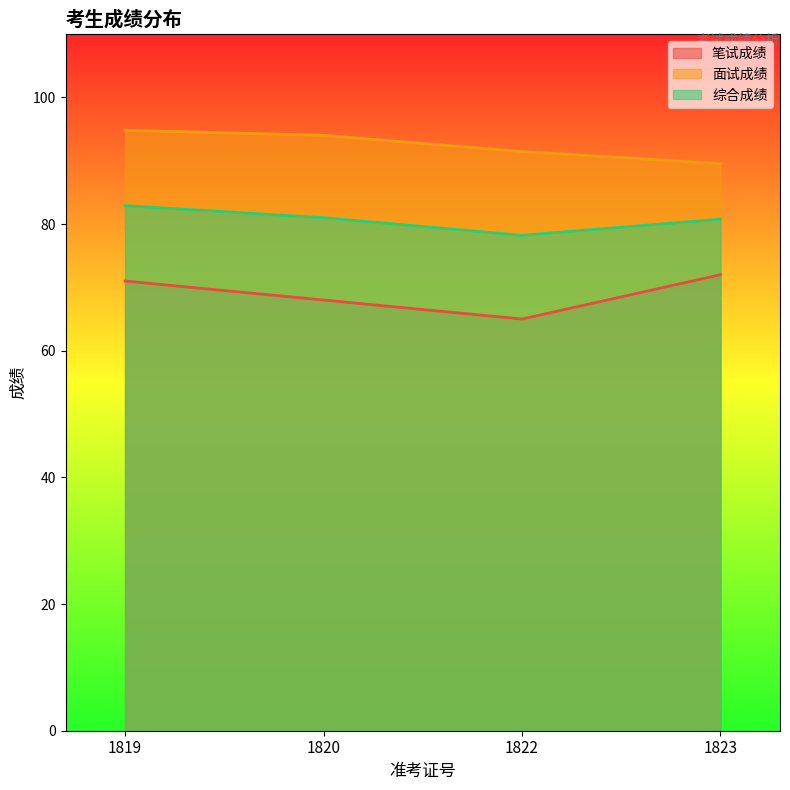

How many lines are shown in the chart?

3